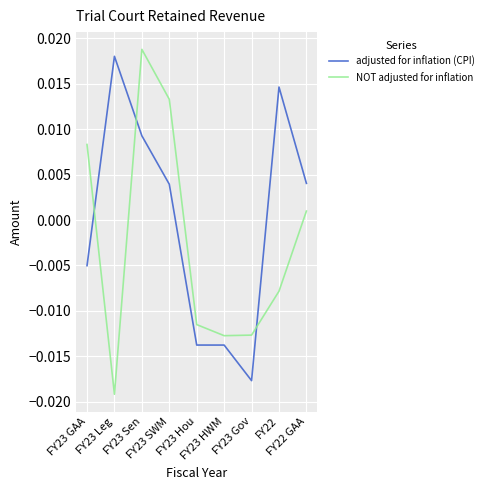

How many interior local valleys does the NOT adjusted for inflation series have?

2